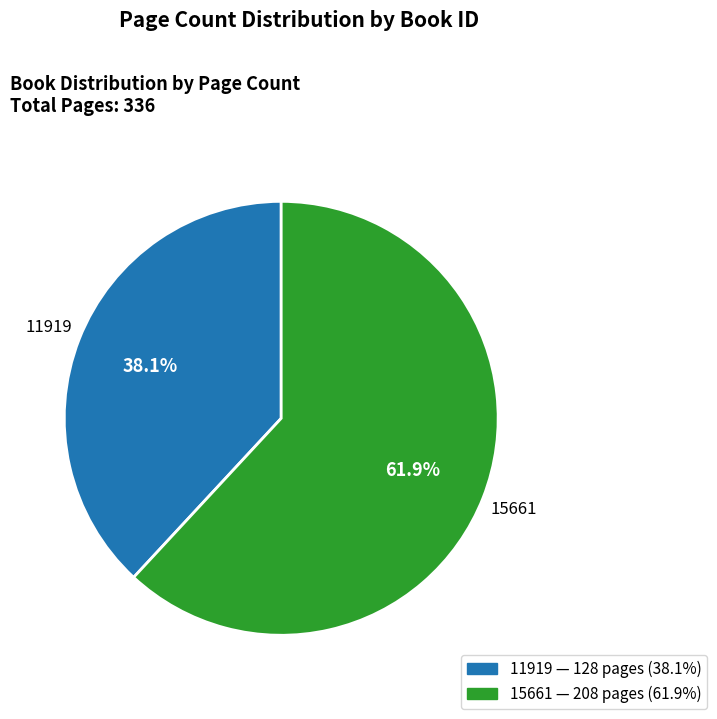

To the nearest percent, what is the average slice percentage?

50%